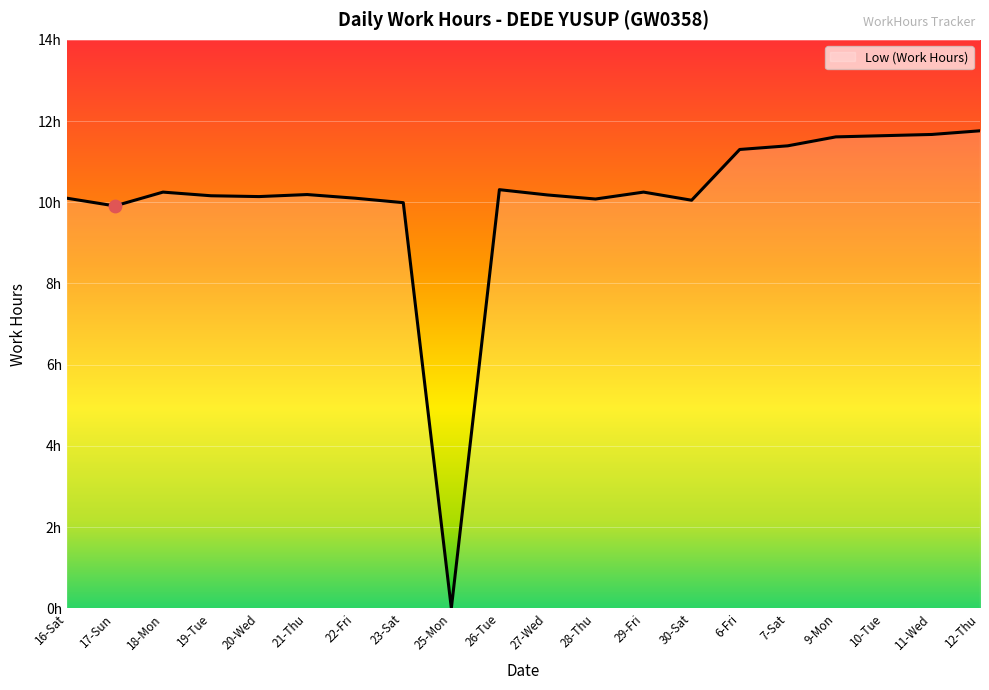

What is the change in value from 19-Tue to 25-Mon?

-10.2